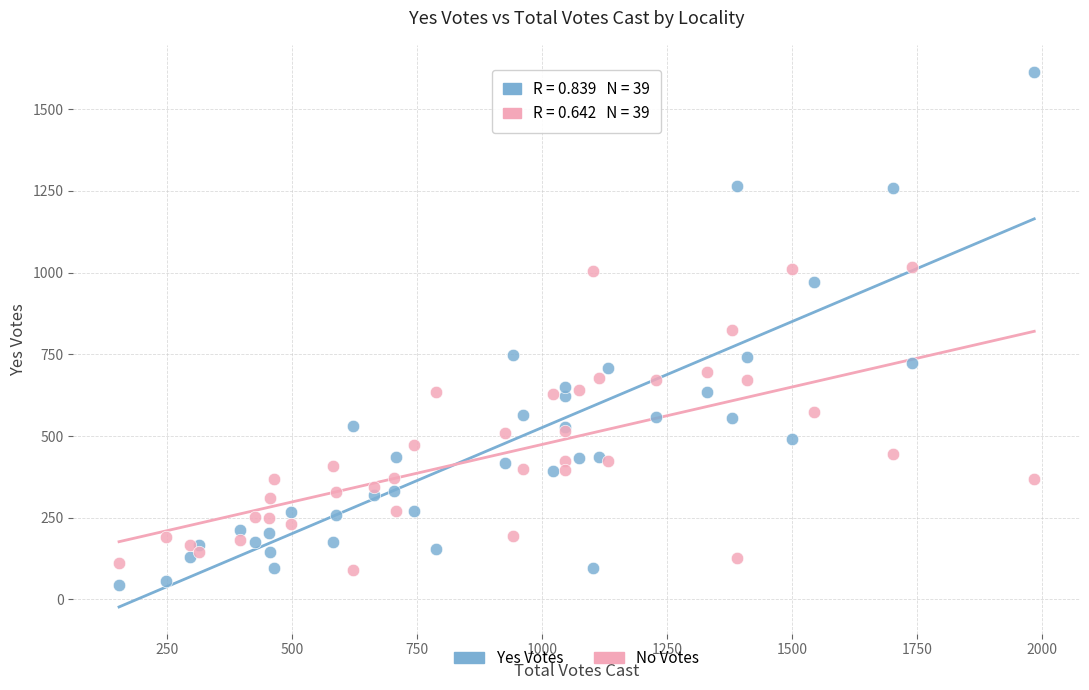

Which series contains the lowest Y value?

Yes Votes